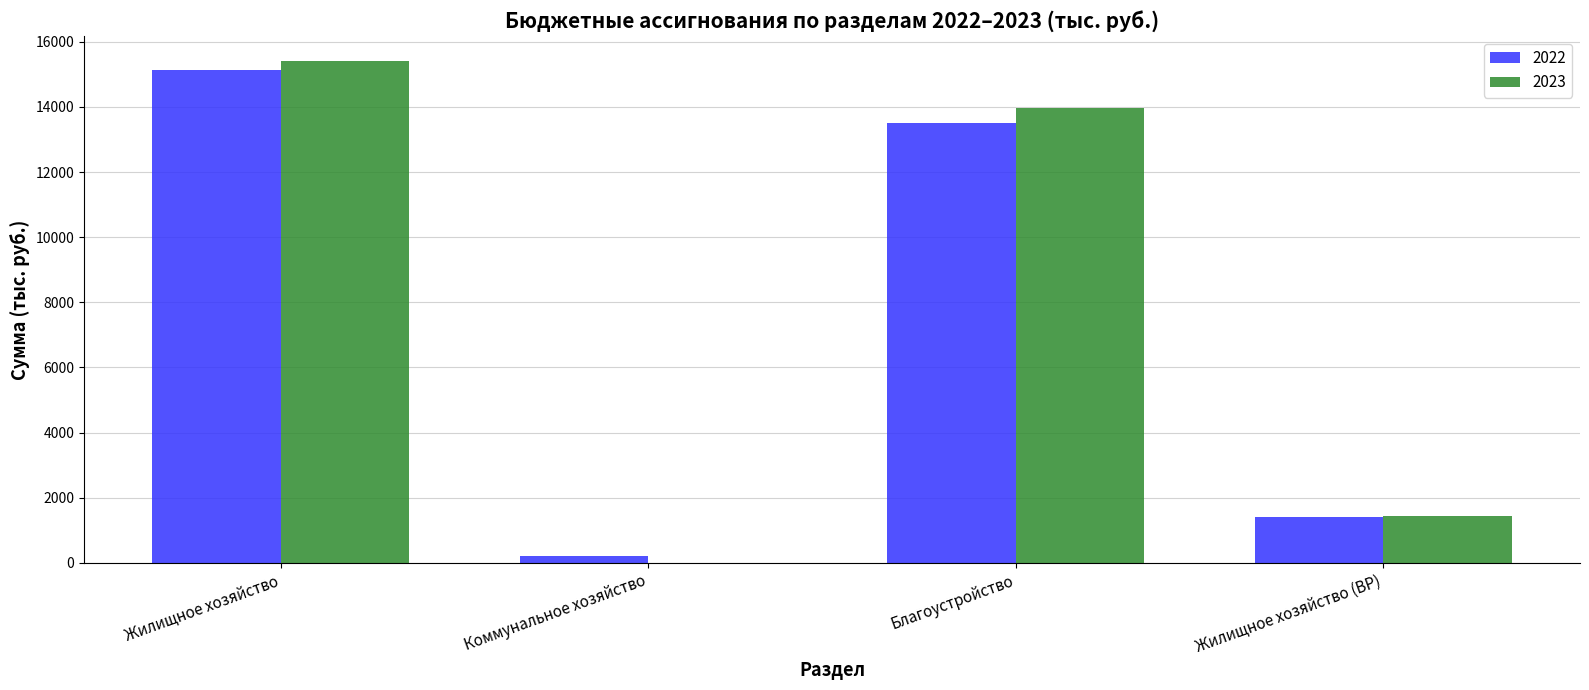

What value does the 2022 series have at Коммунальное хозяйство?

211.8